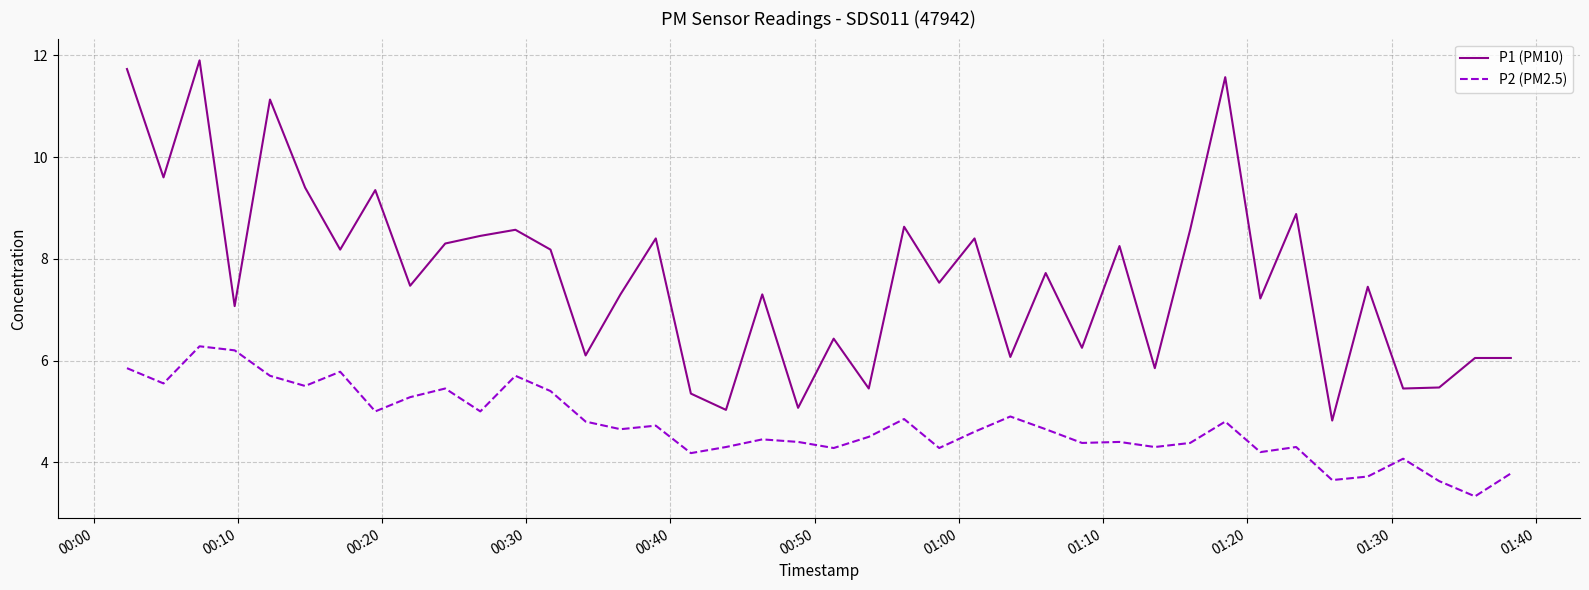

True or false: P2 (PM2.5) and P1 (PM10) cross at least once.

False